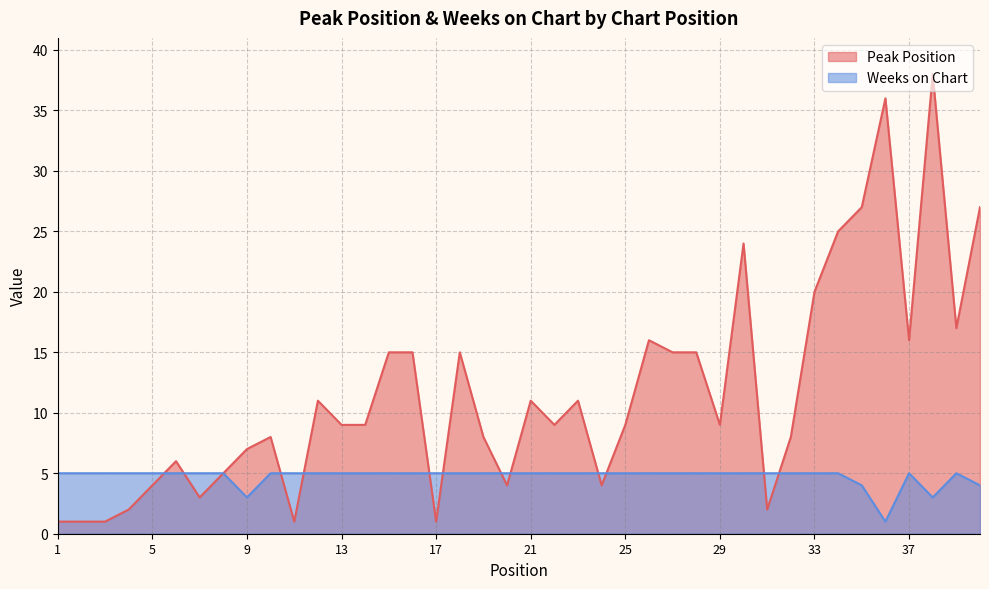

What is the value of the Peak Position point at the 23rd from the left?

11